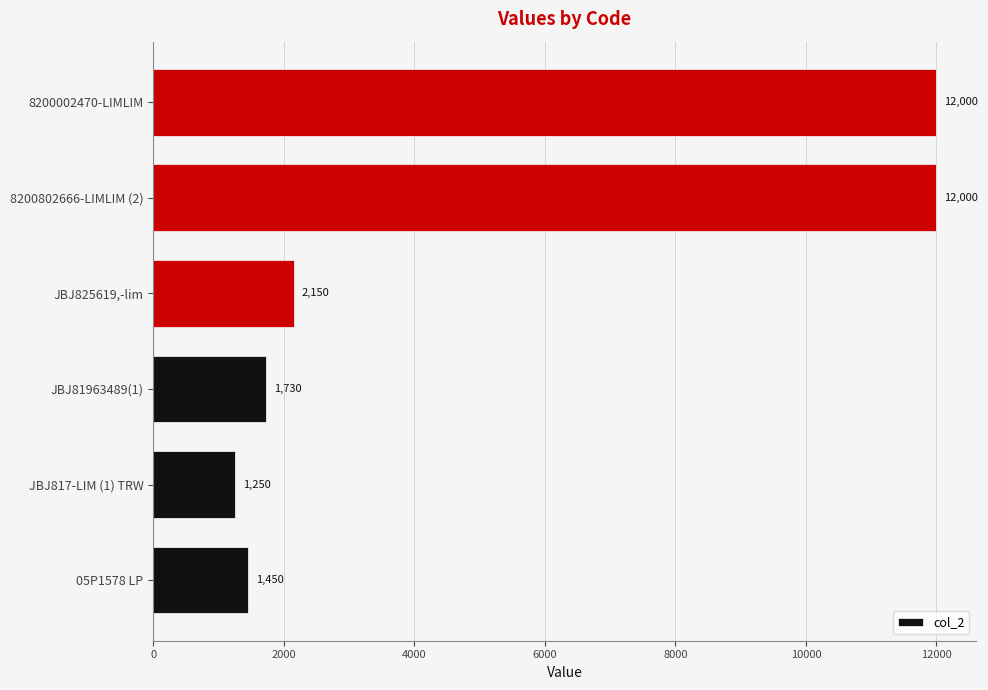

Reading bottom to top, list all the values displayed in this chart.

1450	1250	1730	2150	12000	12000